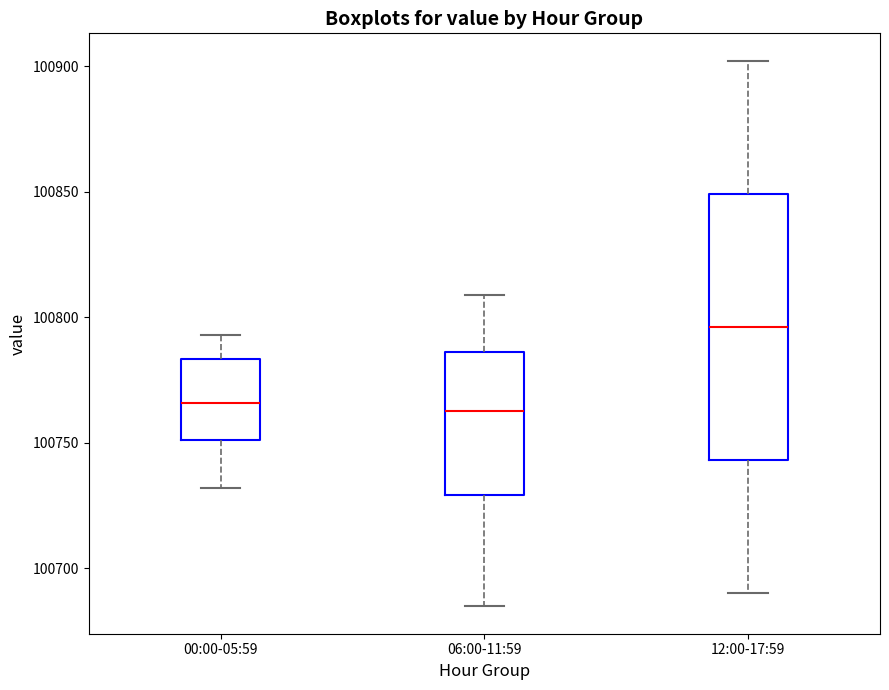

Reading left to right, transcribe this box plot: for each box, give where its median line is, the range the box spans, and where its two whiskers end, as read against the y-axis. The values are not printed on the chart, so give them approximately, as read against the axis.

00:00-05:59: median 100765, box 100750 to 100785, whiskers 100730 to 100795
06:00-11:59: median 100765, box 100730 to 100785, whiskers 100685 to 100810
12:00-17:59: median 100795, box 100745 to 100850, whiskers 100690 to 100900